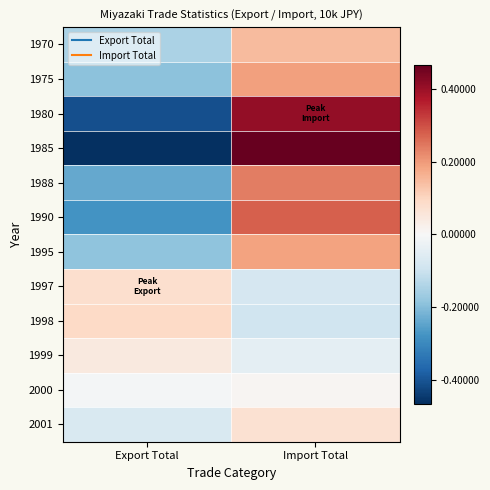

Reading left to right, list all the values displayed in this chart.

1970: Export Total=-0.1	Import Total=0.1
1975: Export Total=-0.2	Import Total=0.2
1980: Export Total=-0.4	Import Total=0.4
1985: Export Total=-0.5	Import Total=0.5
1988: Export Total=-0.2	Import Total=0.2
1990: Export Total=-0.3	Import Total=0.3
1995: Export Total=-0.2	Import Total=0.2
1997: Export Total=0.1	Import Total=-0.1
1998: Export Total=0.1	Import Total=-0.1
1999: Export Total=0.0	Import Total=-0.0
2000: Export Total=-0.0	Import Total=0.0
2001: Export Total=-0.1	Import Total=0.1